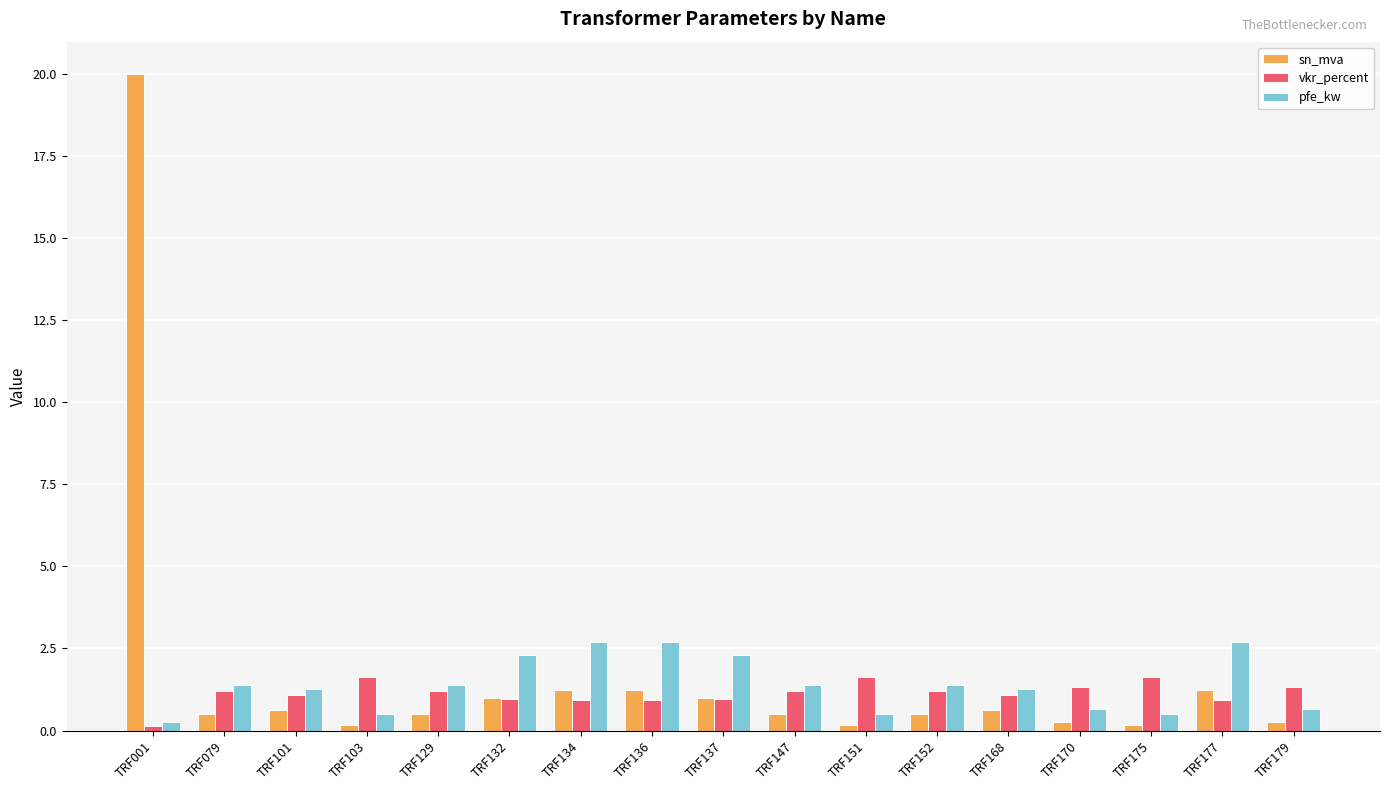

Rank the series by their average value, from highest to lowest.

sn_mva, pfe_kw, vkr_percent